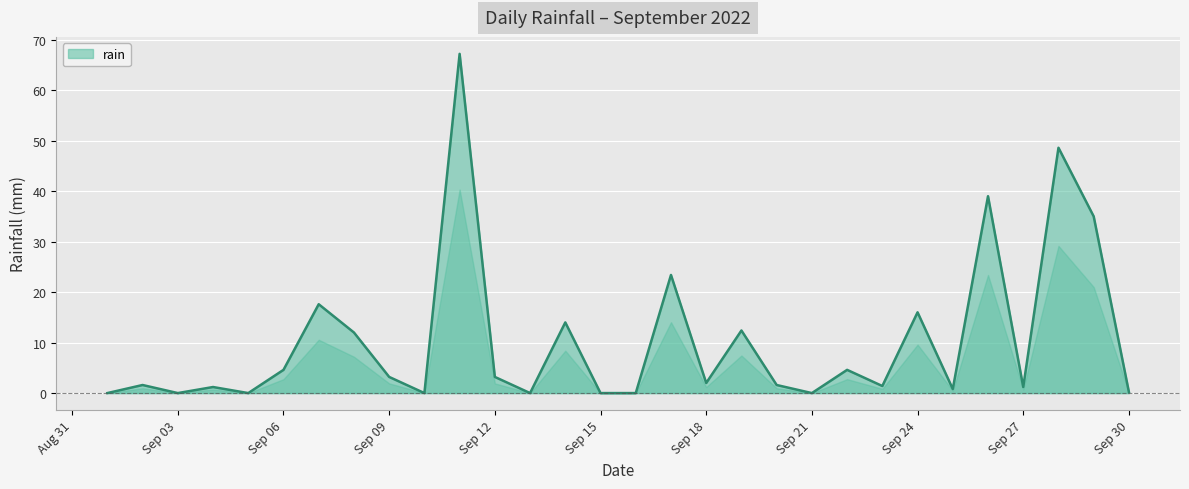

What is the difference between the maximum and minimum values?

67.2